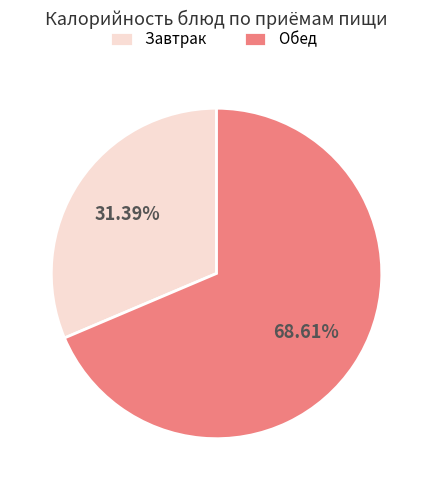

Which category accounts for the majority?

Обед